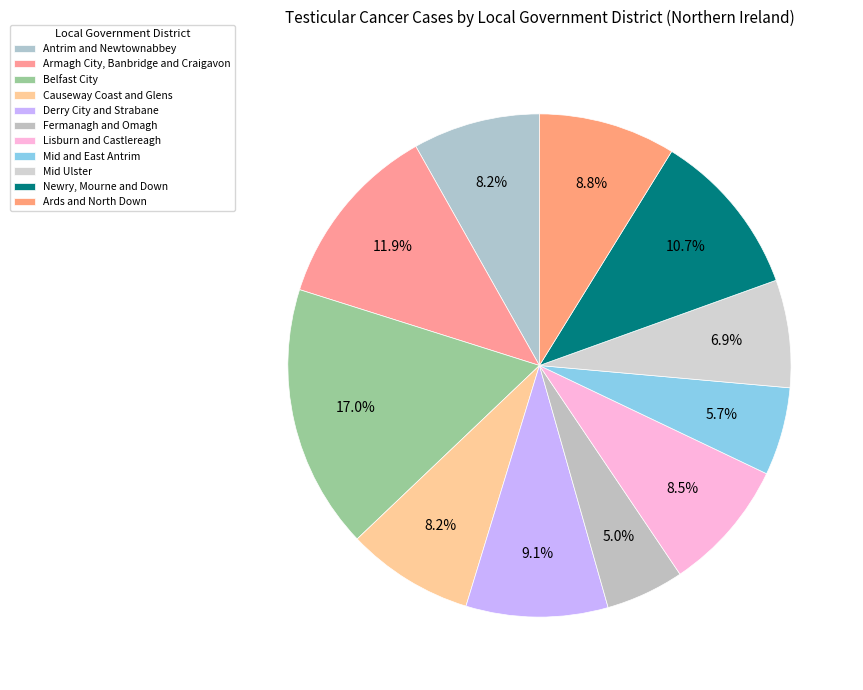

How many segments does this pie chart have?

11